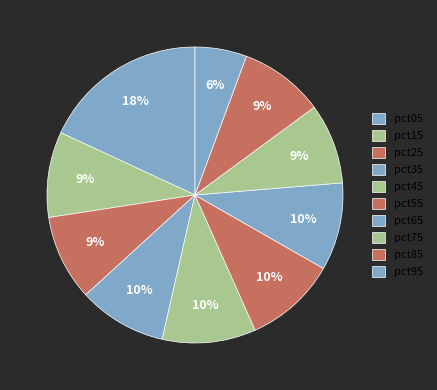

How many slices are in this pie chart?

10